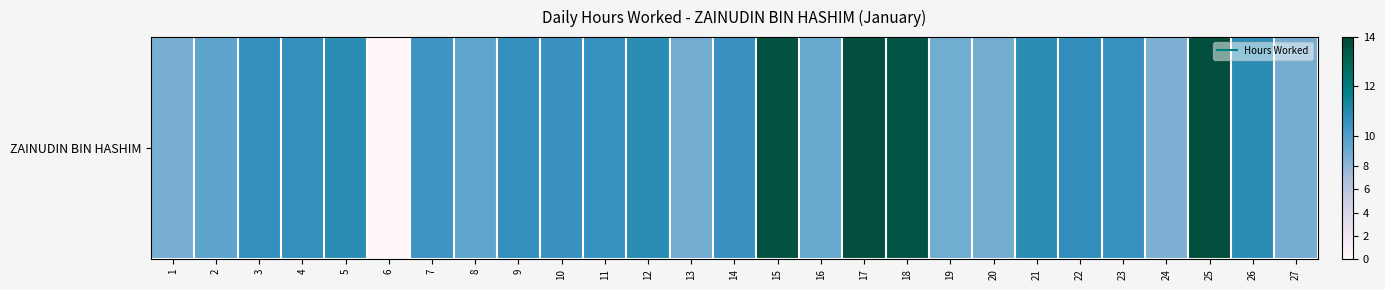

How many distinct data groups are displayed?

1